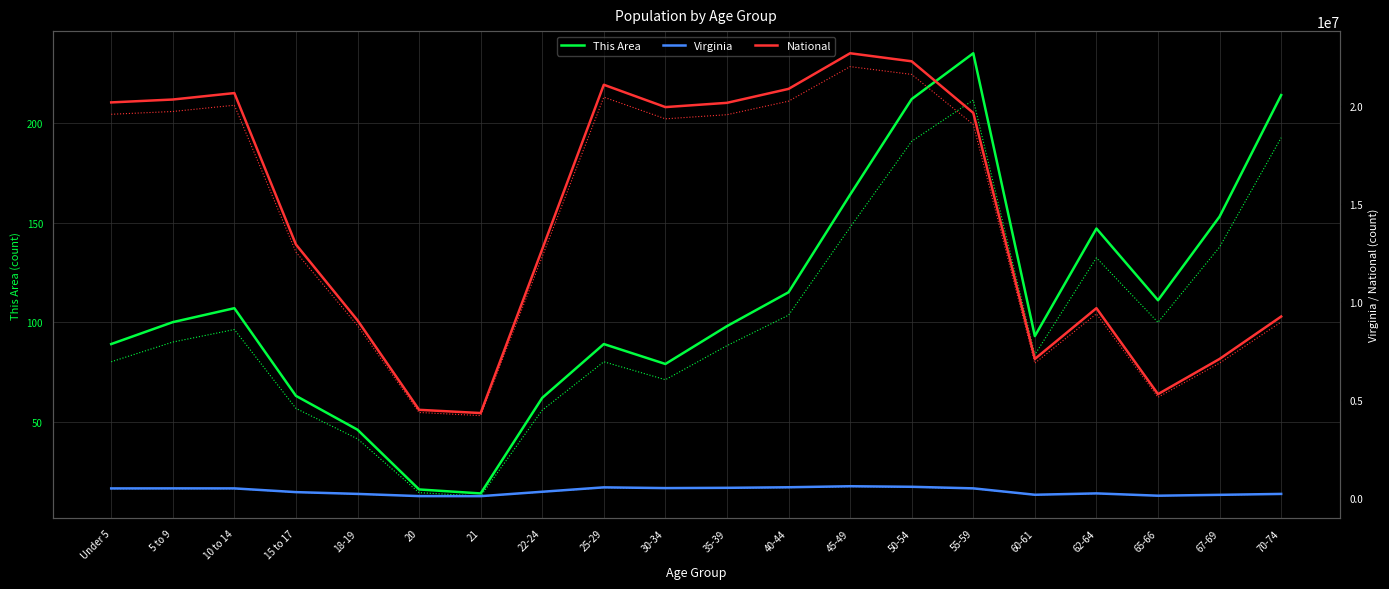

What is the total value across all series at 25-29?

21666280